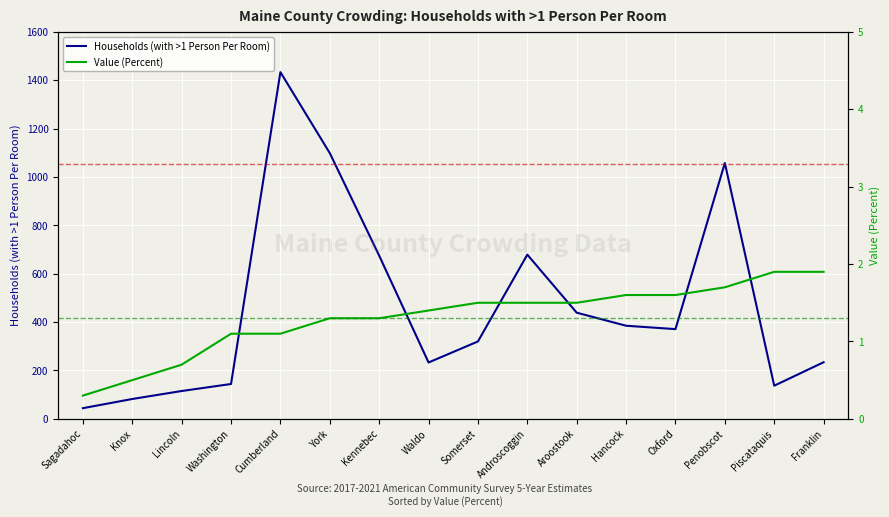

At which category does Households (with >1 Person Per Room) reach its first local valley?

Waldo